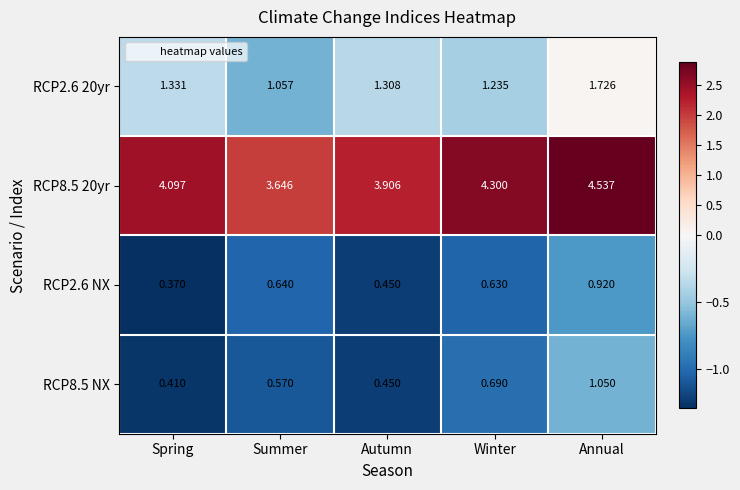

Where is RCP8.5 20yr nearest to the value 4?

Autumn